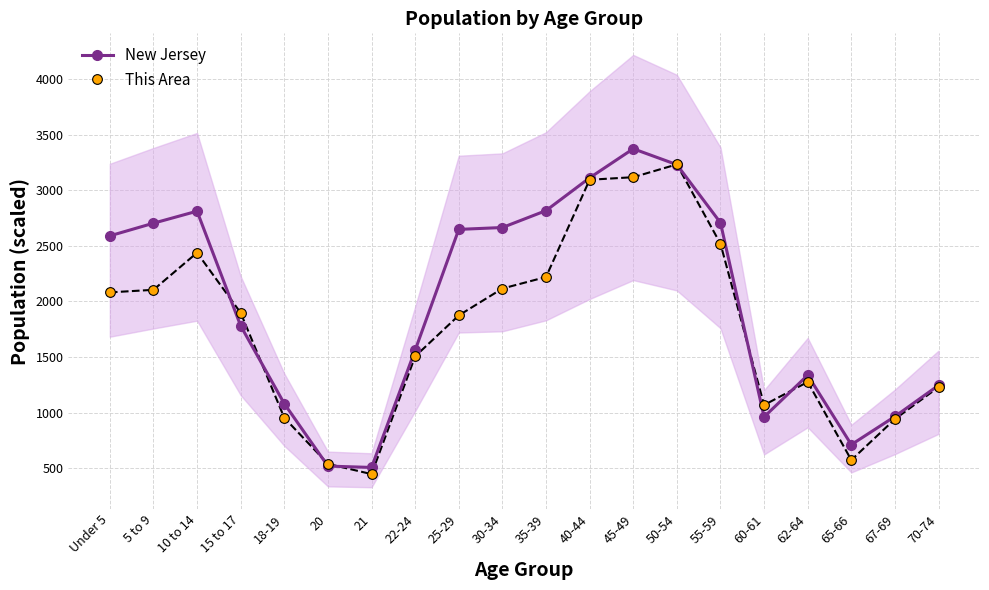

Rank the series by their average value, from lowest to highest.

This Area, New Jersey